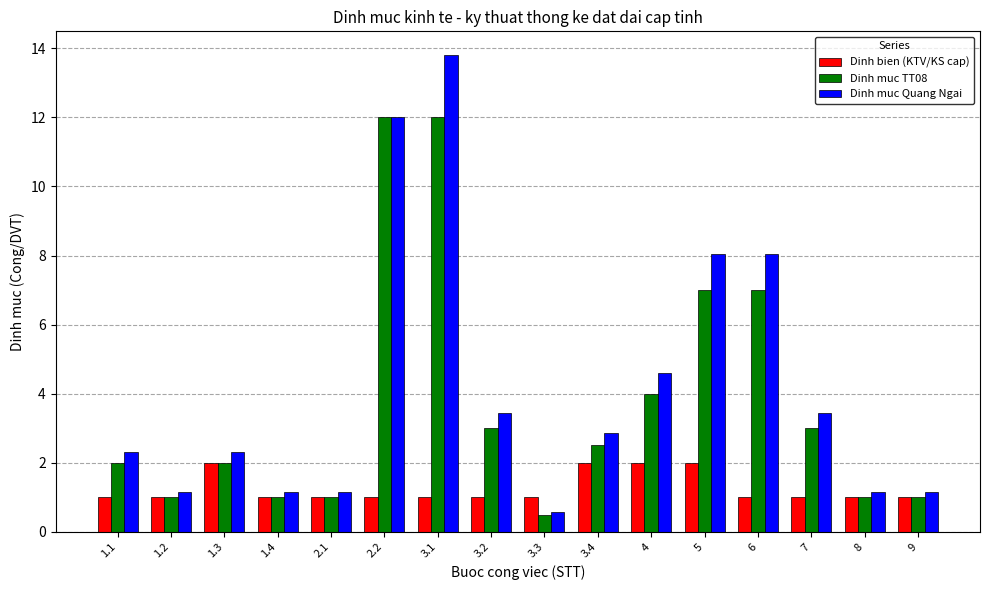

Between 1.2 and 3.1, which series saw the biggest shift?

Dinh muc Quang Ngai